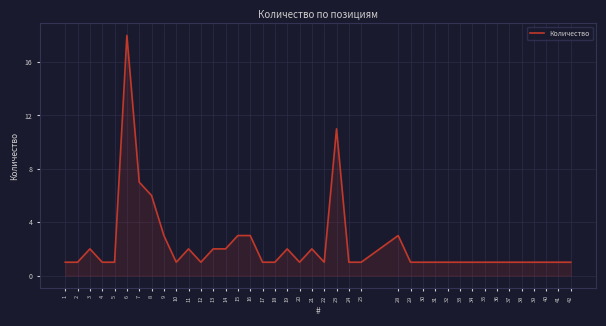

True or false: the data shows 1 at 11.

False